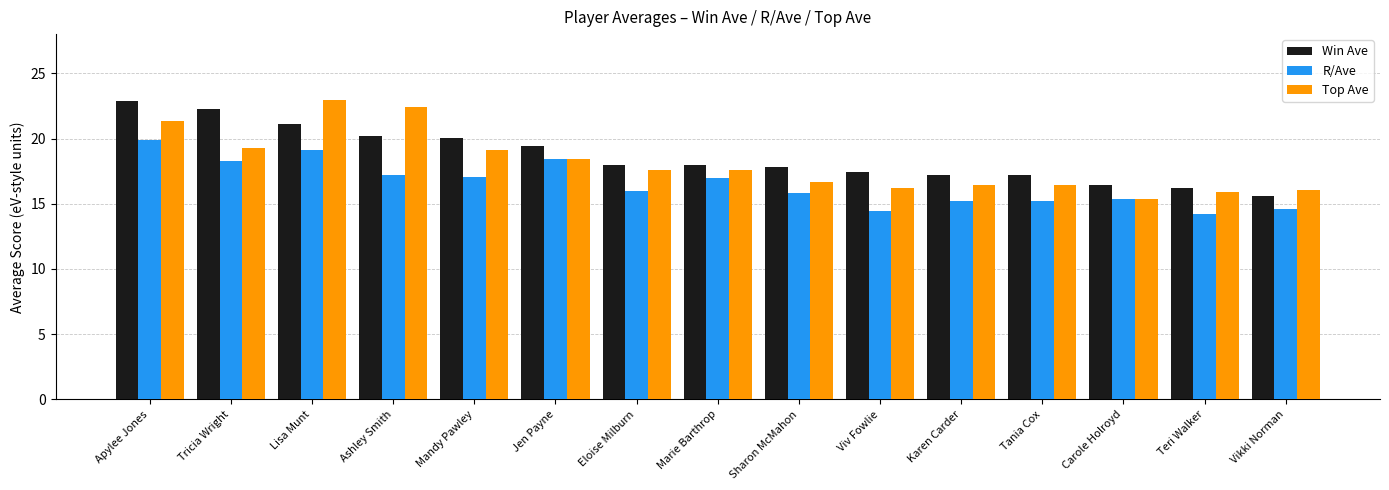

What is the average value of the Top Ave series?

18.1